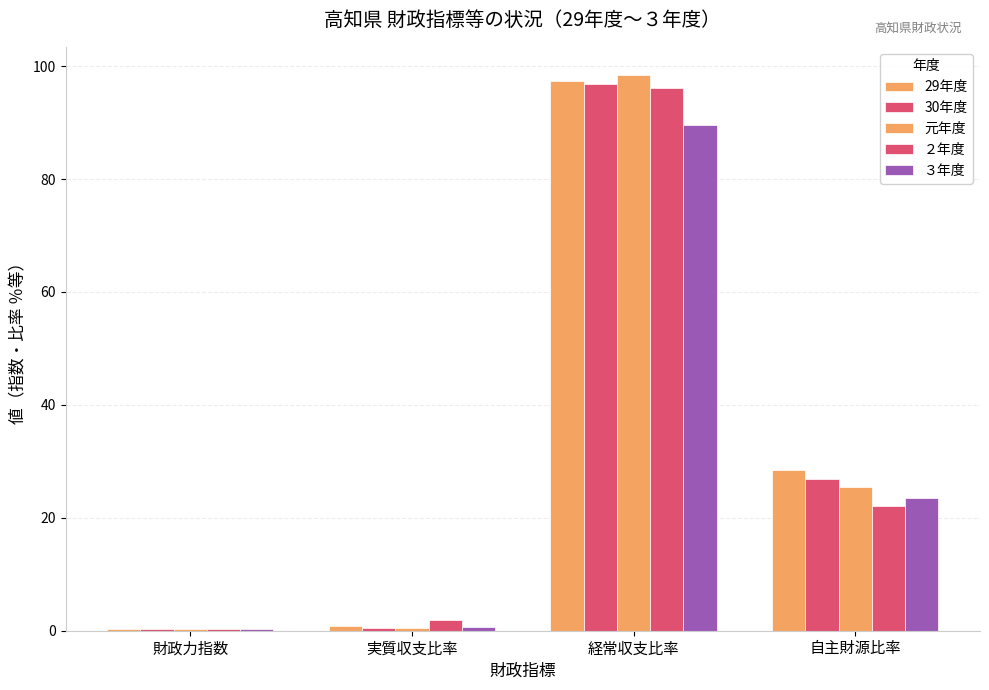

At which label is 元年度 closest to 49?

自主財源比率